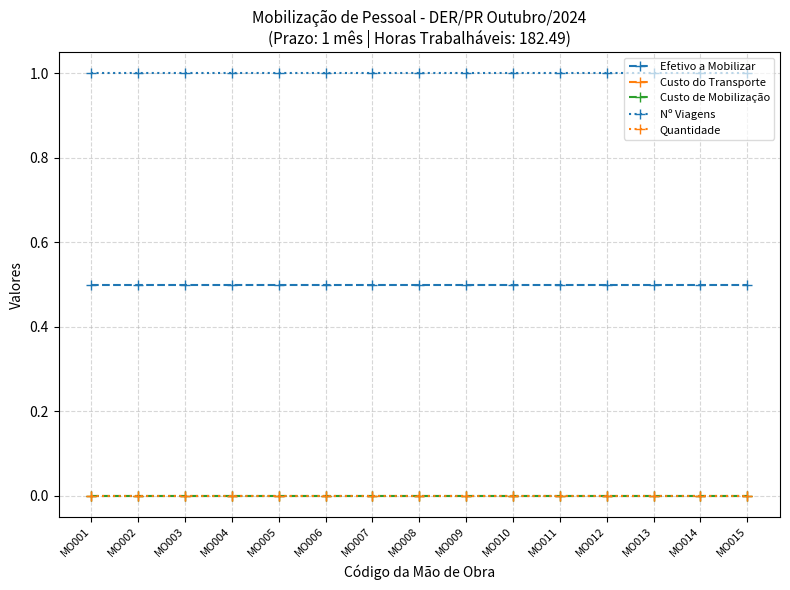

Reading left to right, transcribe all the data shown in this chart.

Efetivo a Mobilizar: MO001=0.5	MO002=0.5	MO003=0.5	MO004=0.5	MO005=0.5	MO006=0.5	MO007=0.5	MO008=0.5	MO009=0.5	MO010=0.5	MO011=0.5	MO012=0.5	MO013=0.5	MO014=0.5	MO015=0.5
Custo do Transporte: MO001=0.0	MO002=0.0	MO003=0.0	MO004=0.0	MO005=0.0	MO006=0.0	MO007=0.0	MO008=0.0	MO009=0.0	MO010=0.0	MO011=0.0	MO012=0.0	MO013=0.0	MO014=0.0	MO015=0.0
Custo de Mobilização: MO001=0.0	MO002=0.0	MO003=0.0	MO004=0.0	MO005=0.0	MO006=0.0	MO007=0.0	MO008=0.0	MO009=0.0	MO010=0.0	MO011=0.0	MO012=0.0	MO013=0.0	MO014=0.0	MO015=0.0
Nº Viagens: MO001=1.0	MO002=1.0	MO003=1.0	MO004=1.0	MO005=1.0	MO006=1.0	MO007=1.0	MO008=1.0	MO009=1.0	MO010=1.0	MO011=1.0	MO012=1.0	MO013=1.0	MO014=1.0	MO015=1.0
Quantidade: MO001=0.0	MO002=0.0	MO003=0.0	MO004=0.0	MO005=0.0	MO006=0.0	MO007=0.0	MO008=0.0	MO009=0.0	MO010=0.0	MO011=0.0	MO012=0.0	MO013=0.0	MO014=0.0	MO015=0.0